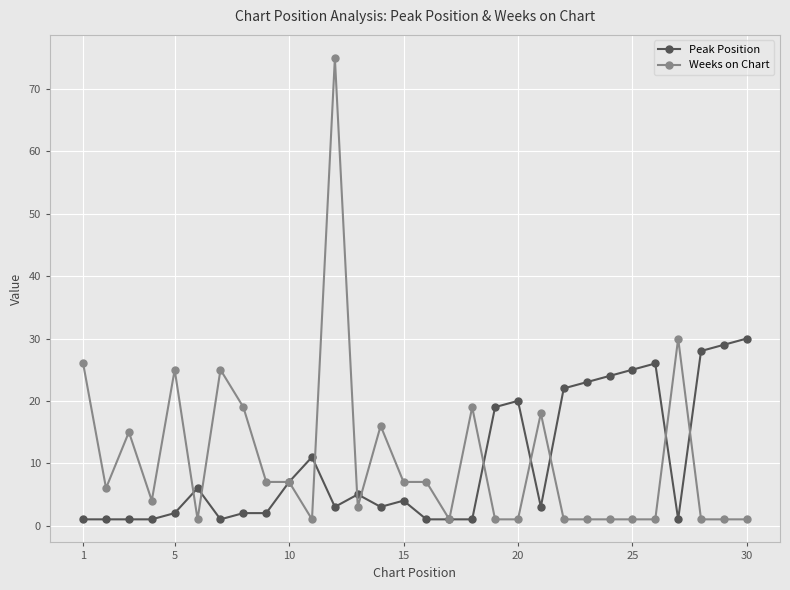

True or false: Weeks on Chart has more than 1 interior local peaks.

True